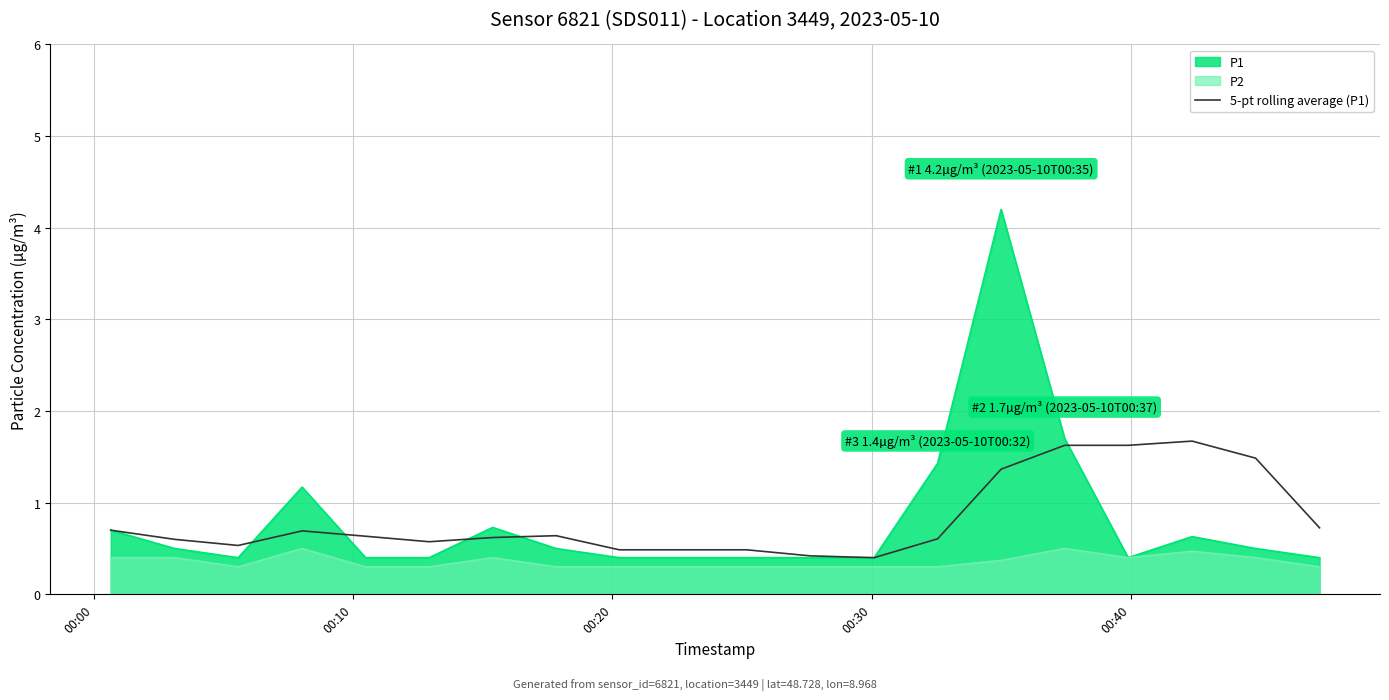

Which series has the widest spread of values?

P1